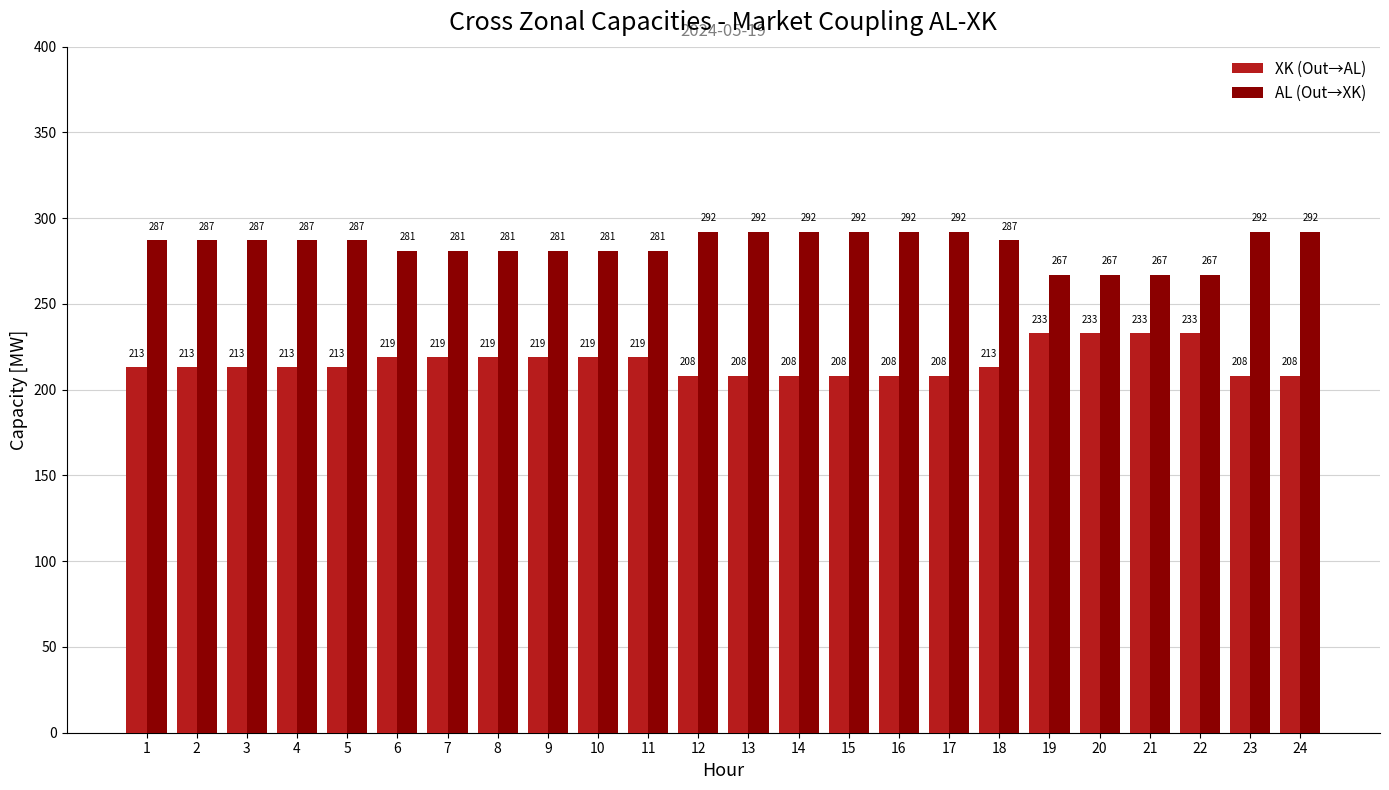

Is it true that XK (Out→AL) equals 208 at 12?

True